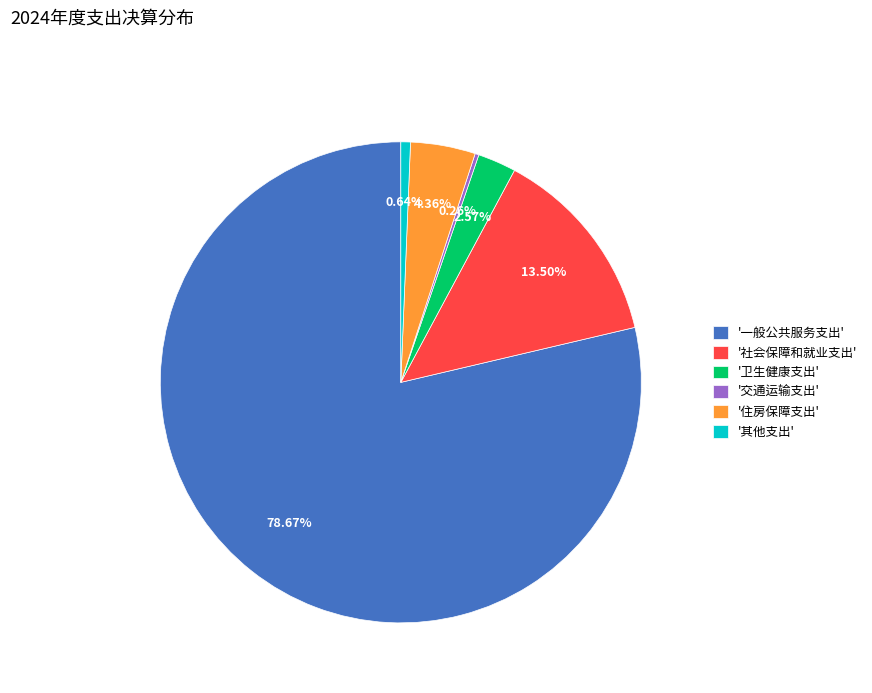

Is the sum of '卫生健康支出' and '其他支出' greater than half?

No